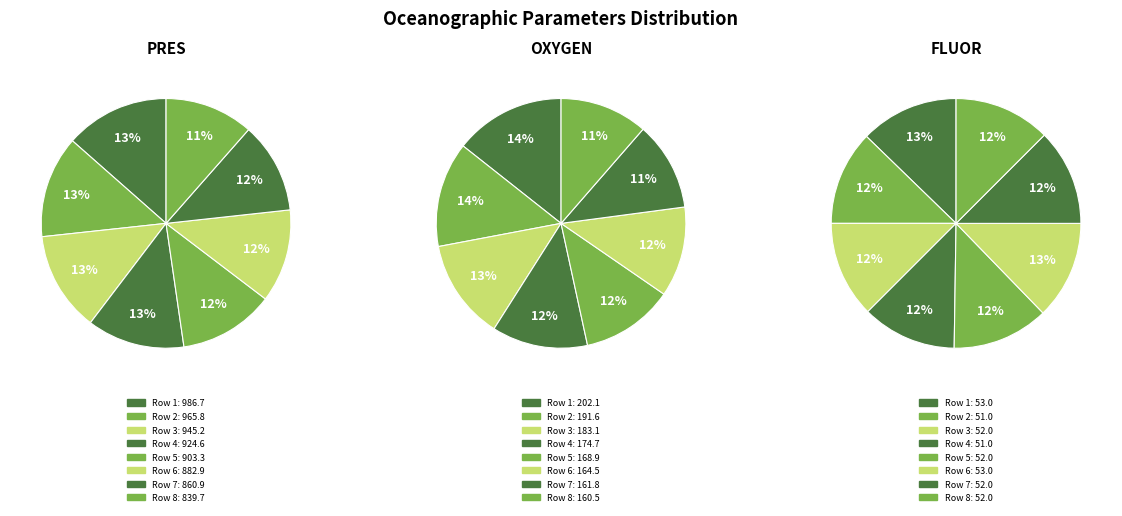

What percentage is the 4 slice, to the nearest percent?

12%